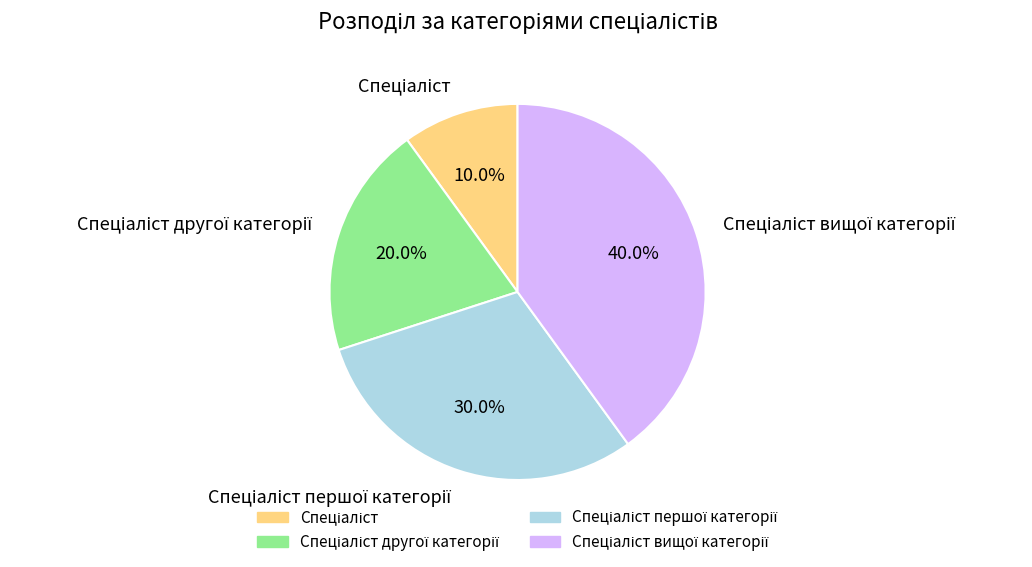

Is there a majority slice in this chart?

No